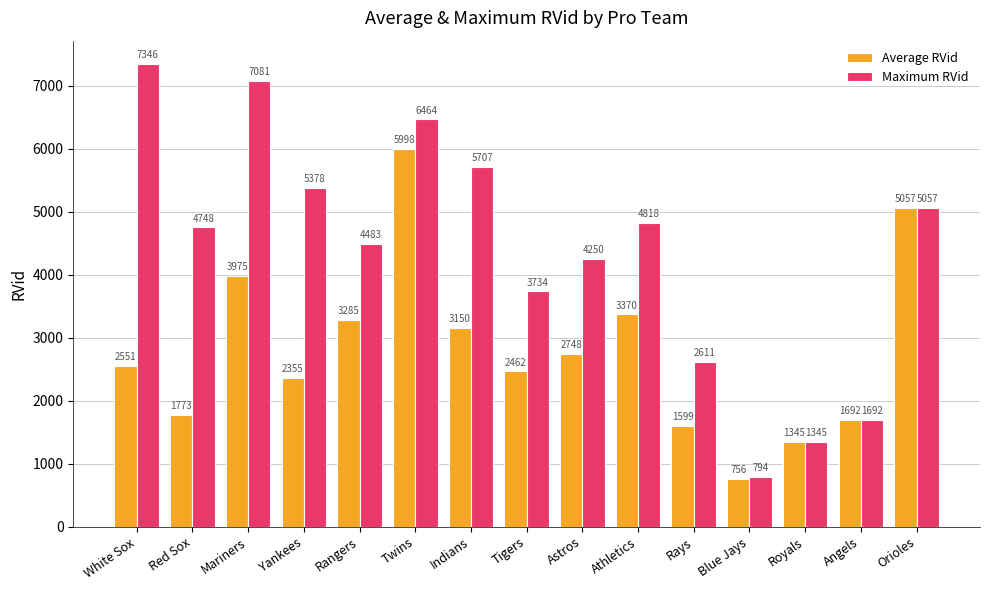

List the series in order of their peak value, lowest first.

Average RVid, Maximum RVid